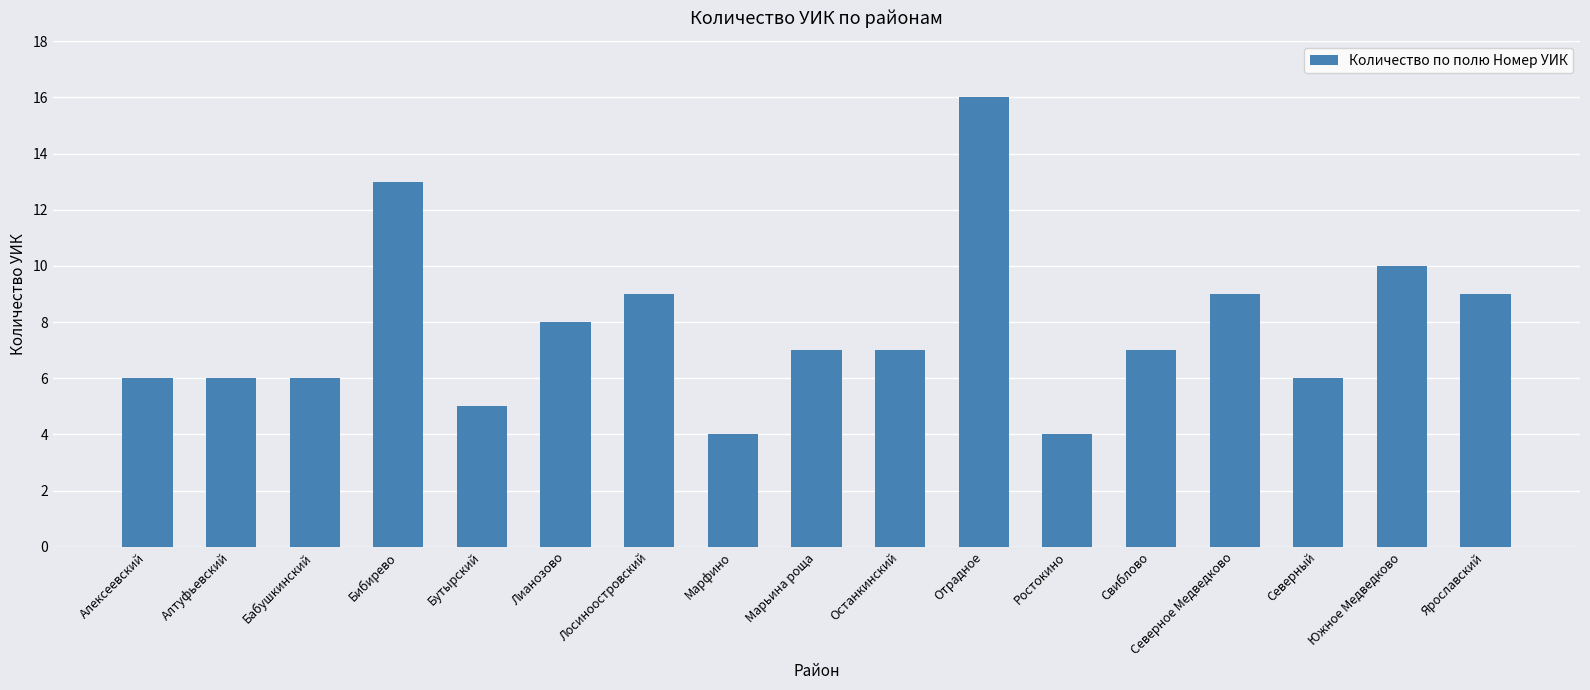

At which label is the value closest to 10?

Южное Медведково